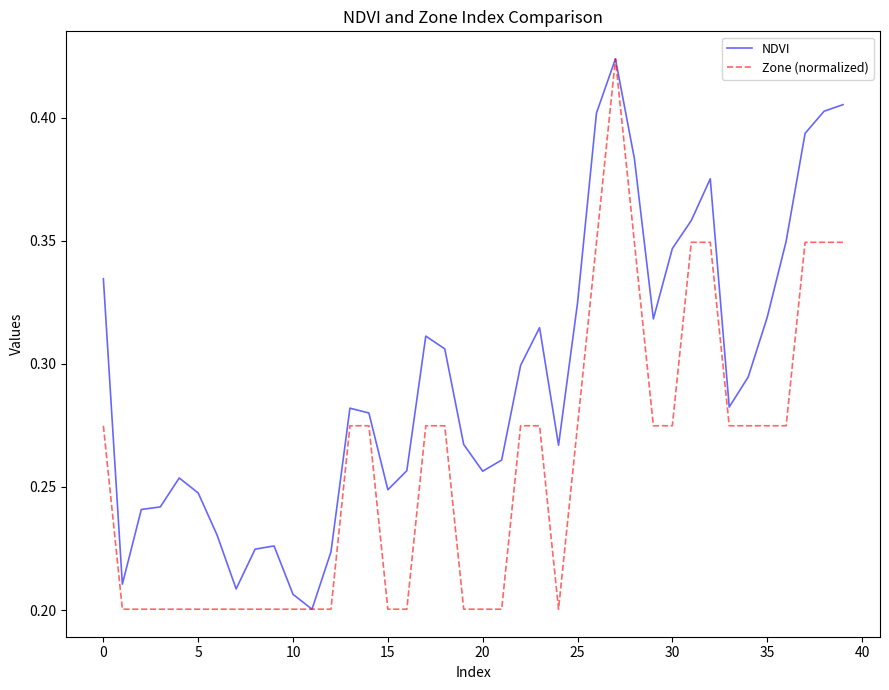

Rank the series by their average value, from highest to lowest.

NDVI, Zone (normalized)